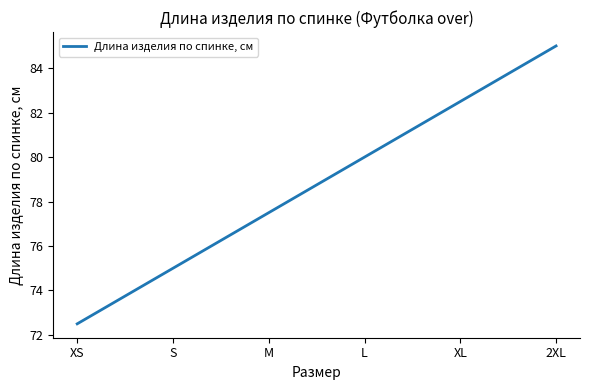

What is the difference between the second highest and second lowest values?

7.5